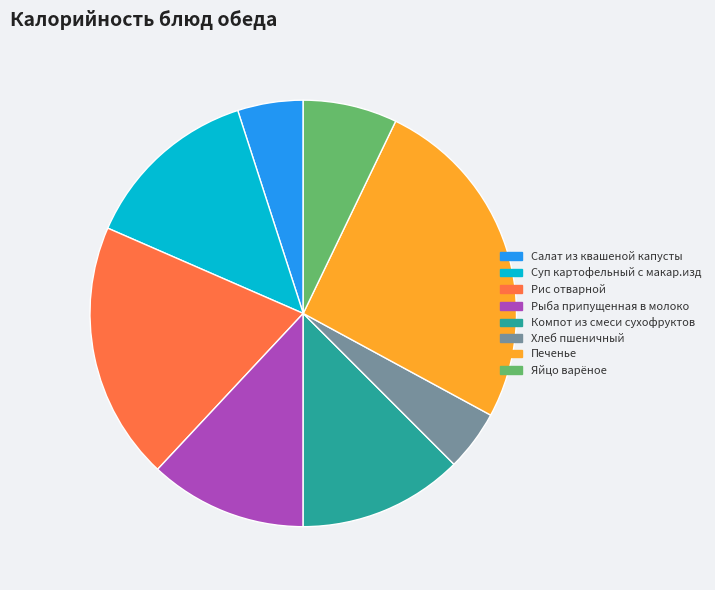

Between Печенье and Салат из квашеной капусты, which is larger?

Печенье